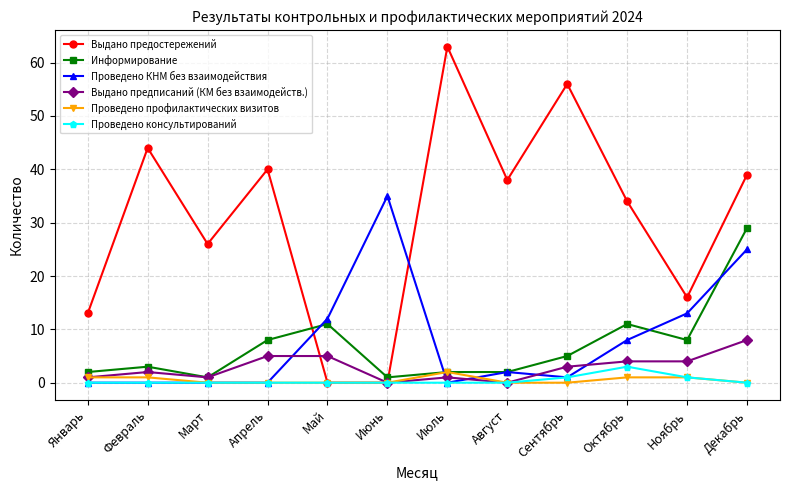

What is the greatest value displayed?

63